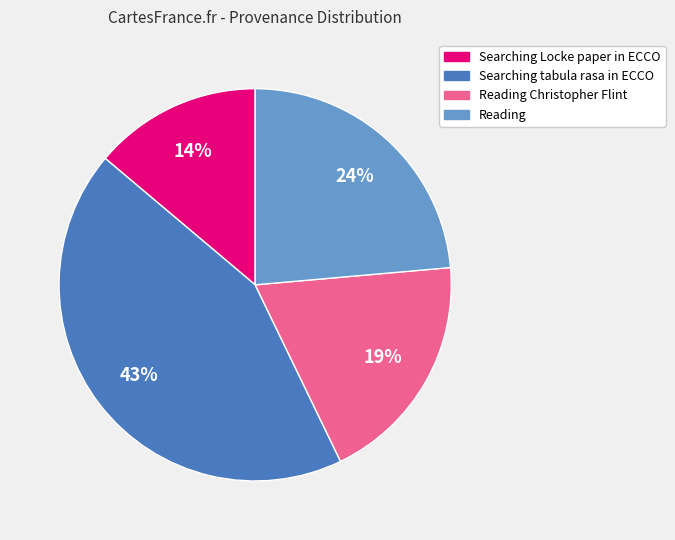

To the nearest percent, what is the difference between the largest and smallest slice percentages?

29%